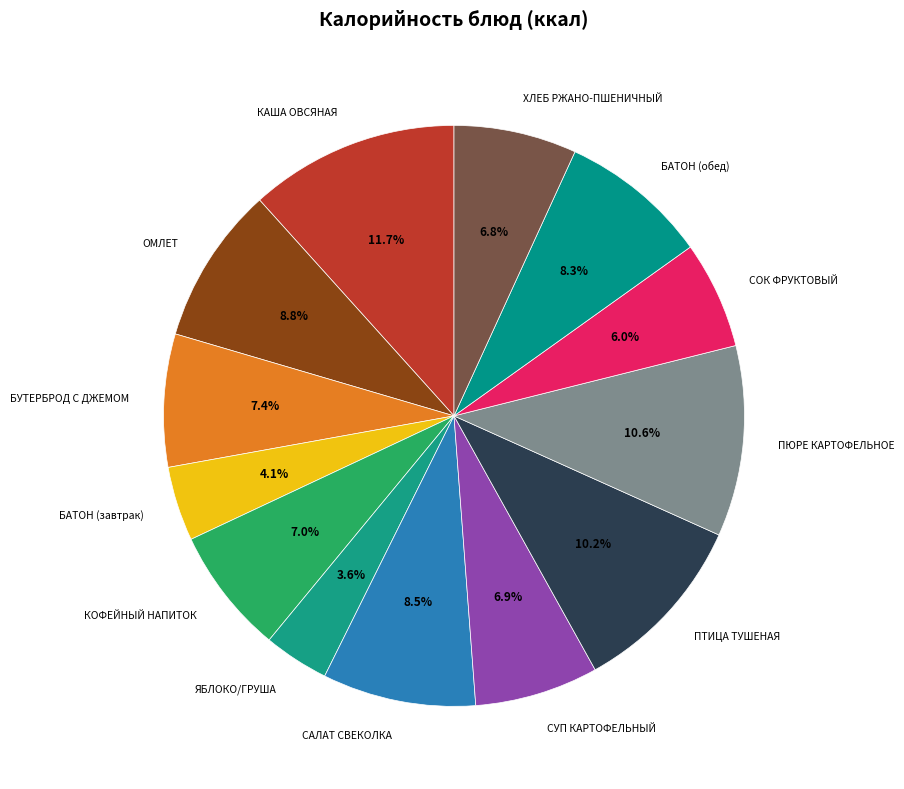

How many segments does this pie chart have?

13